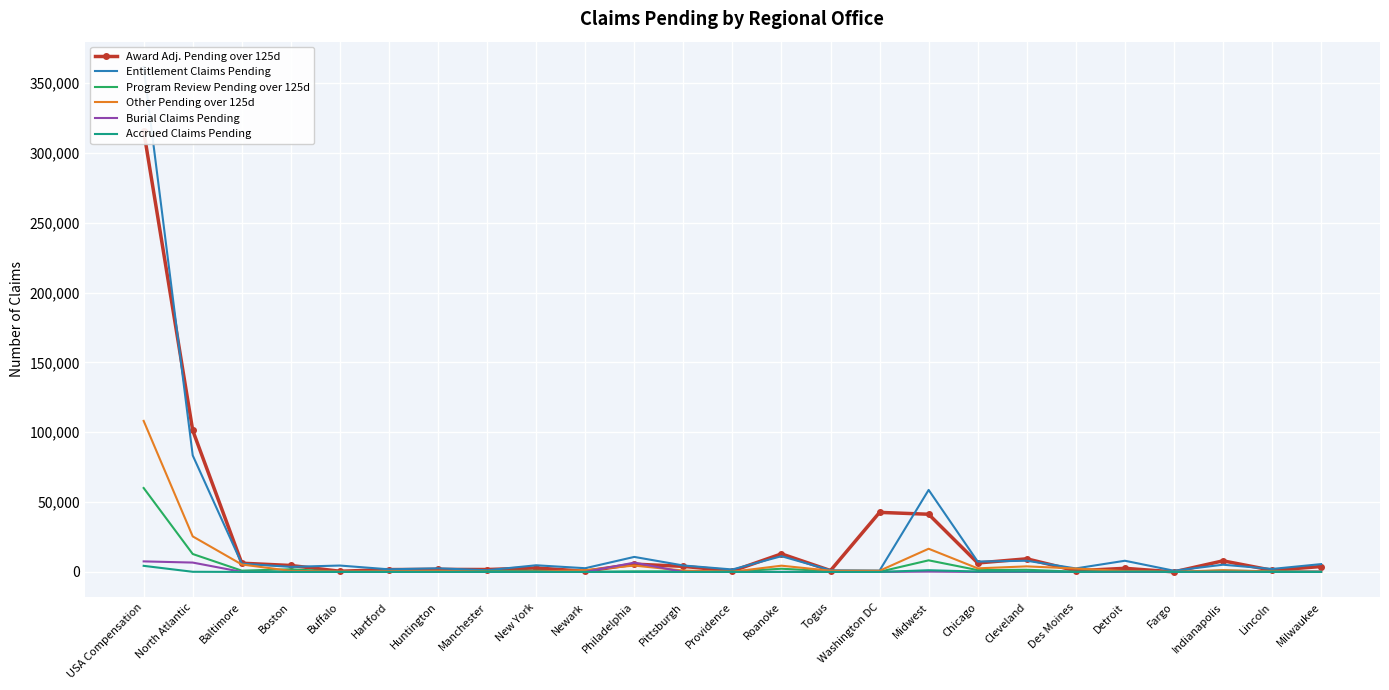

Between Boston and Huntington, which series saw the biggest shift?

Award Adj. Pending over 125d